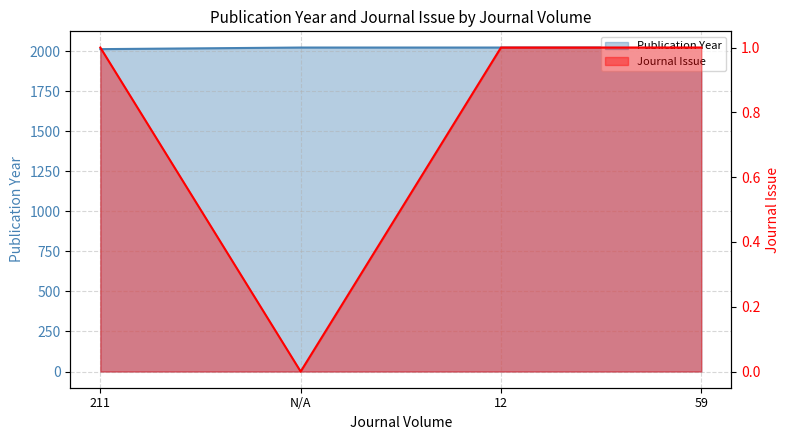

True or false: Publication Year and Journal Issue cross at least once.

False